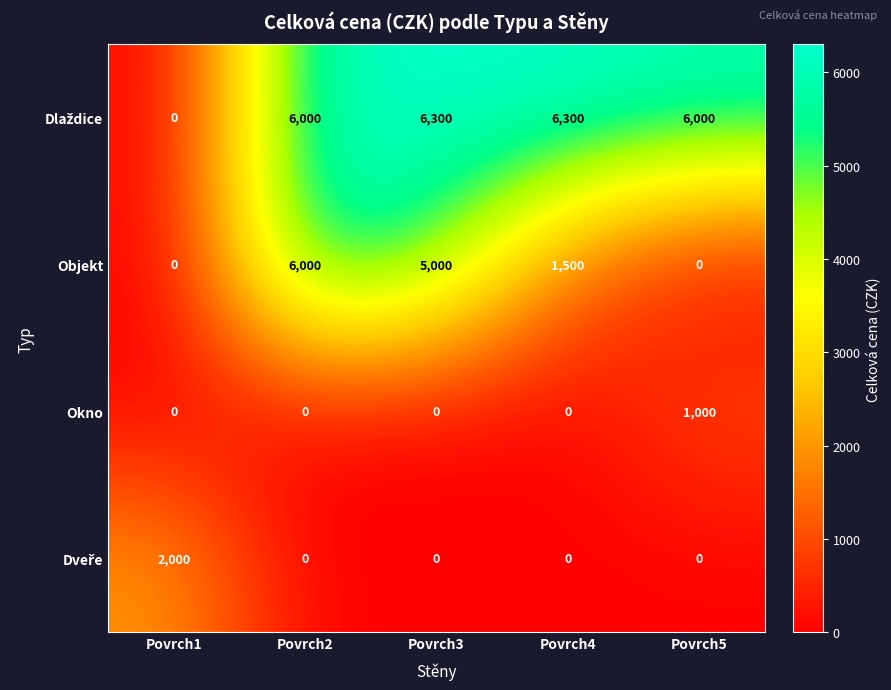

What is the approximate value of Objekt at Povrch3?

5000